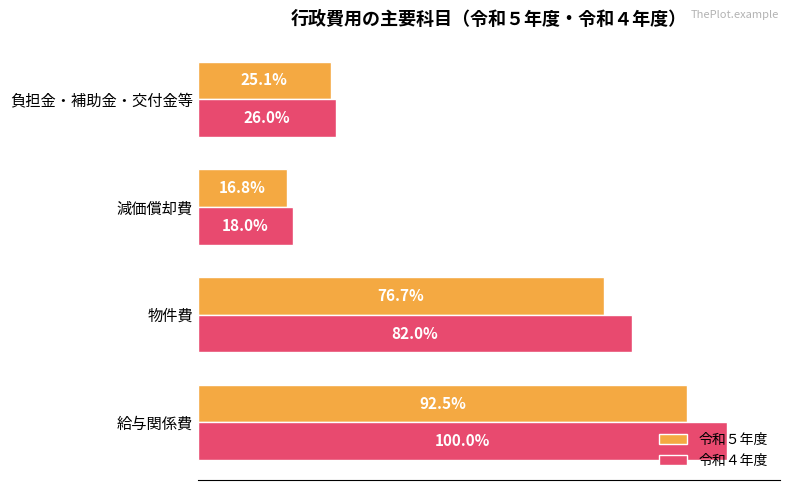

List the series in order of their overall mean, highest first.

令和４年度, 令和５年度